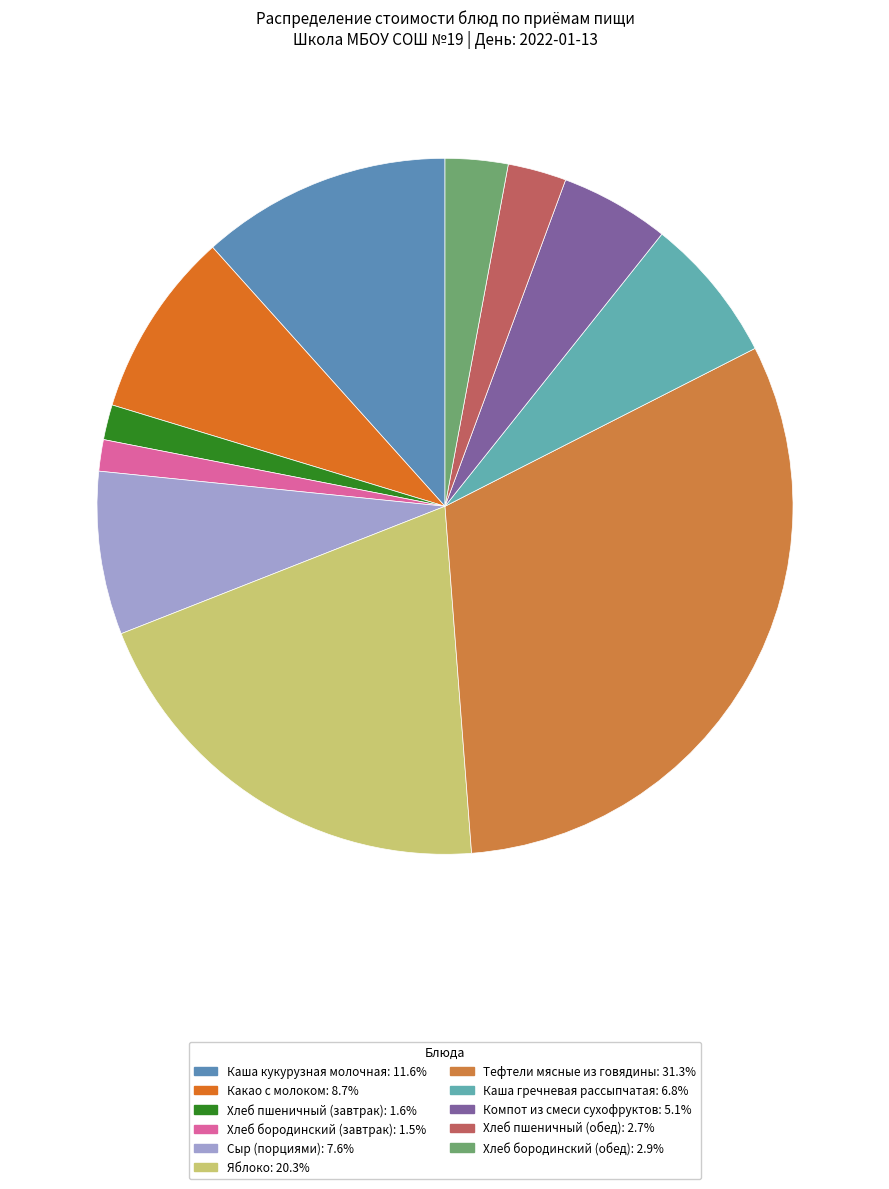

To the nearest percent, what is the difference between the Каша кукурузная молочная and Хлеб бородинский (обед) slice percentages?

9%